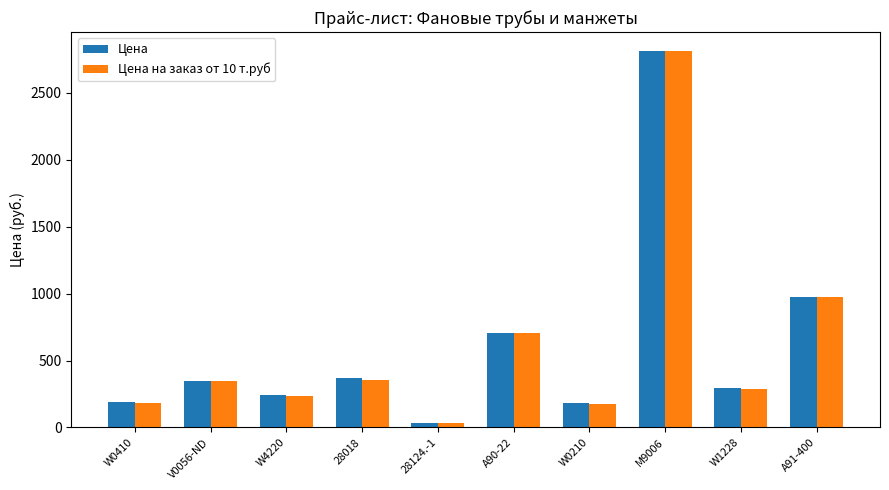

Which series has the widest spread of values?

Цена на заказ от 10 т.руб